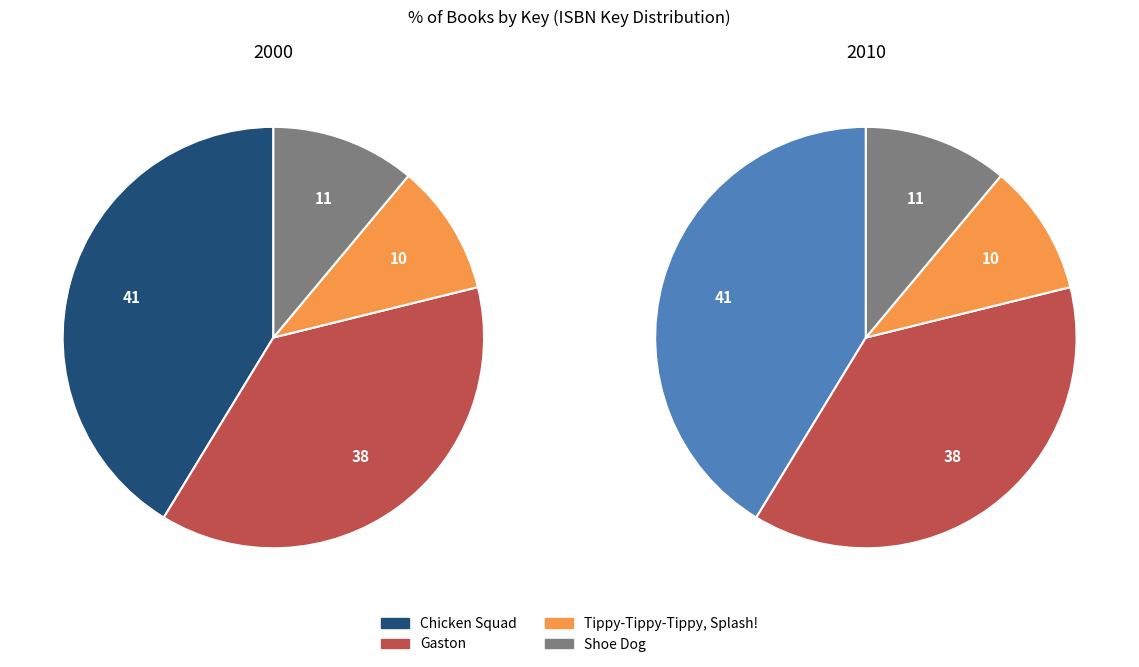

To the nearest percent, what is the combined percentage of Shoe Dog and Tippy-Tippy-Tippy, Splash!?

21%